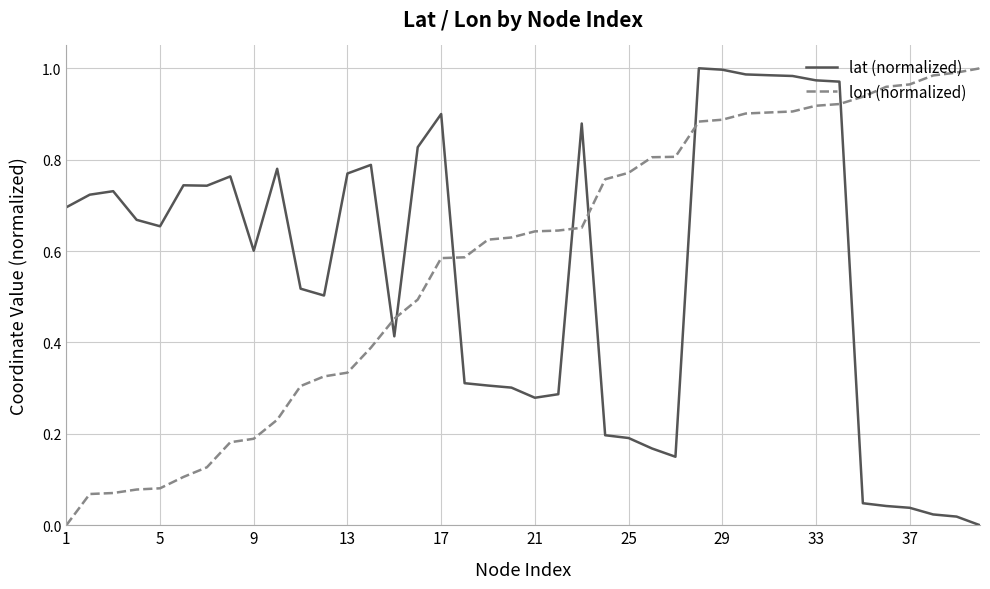

After their last crossing, which series has the higher values: lat (normalized) or lon (normalized)?

lon (normalized)